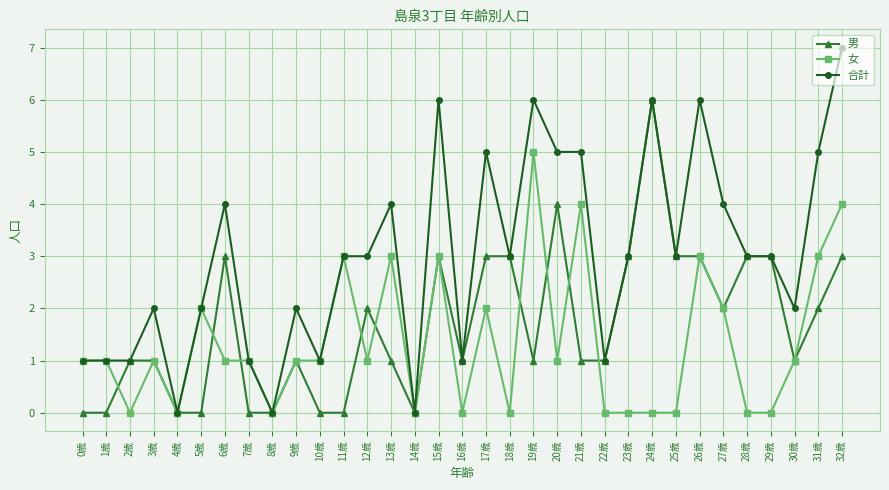

What are all the series names shown in the legend?

男, 女, 合計